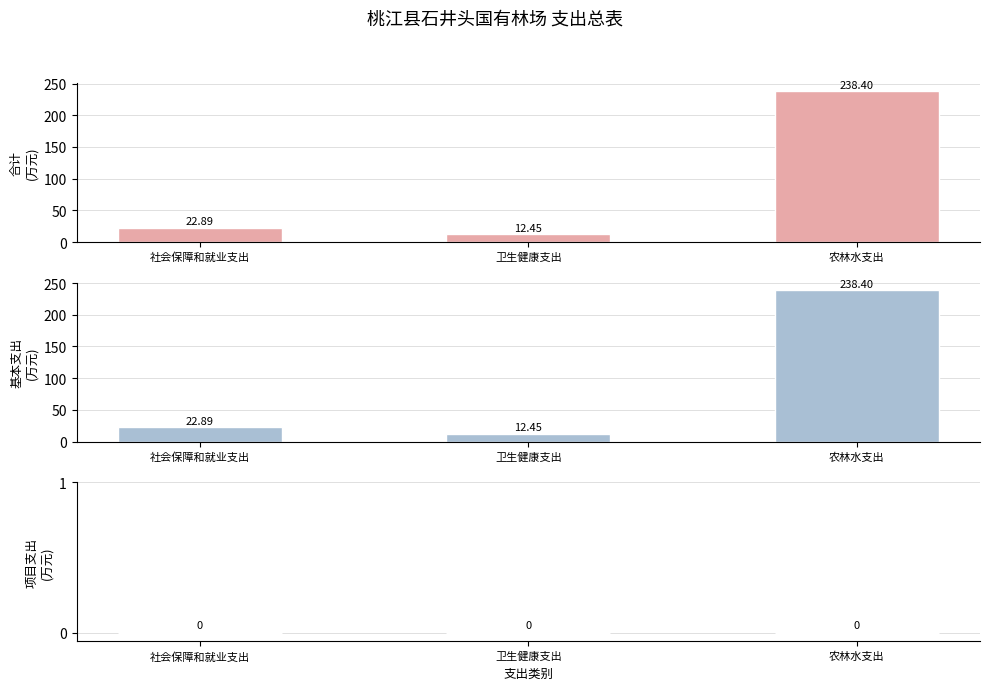

Which series has the widest spread of values?

合计